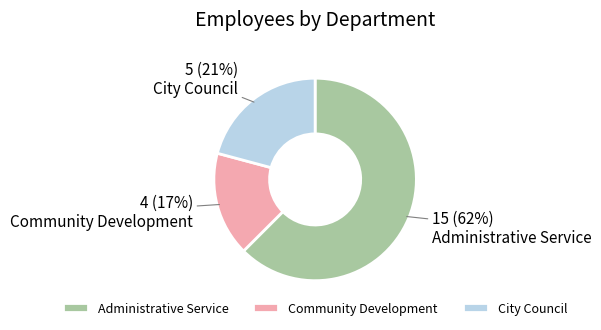

The Administrative Service slice represents 54% of the pie. True or false?

False